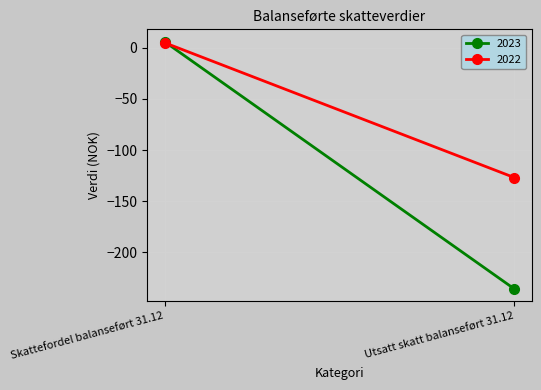

What is the value of the 2022 point at the 1st from the left?

5